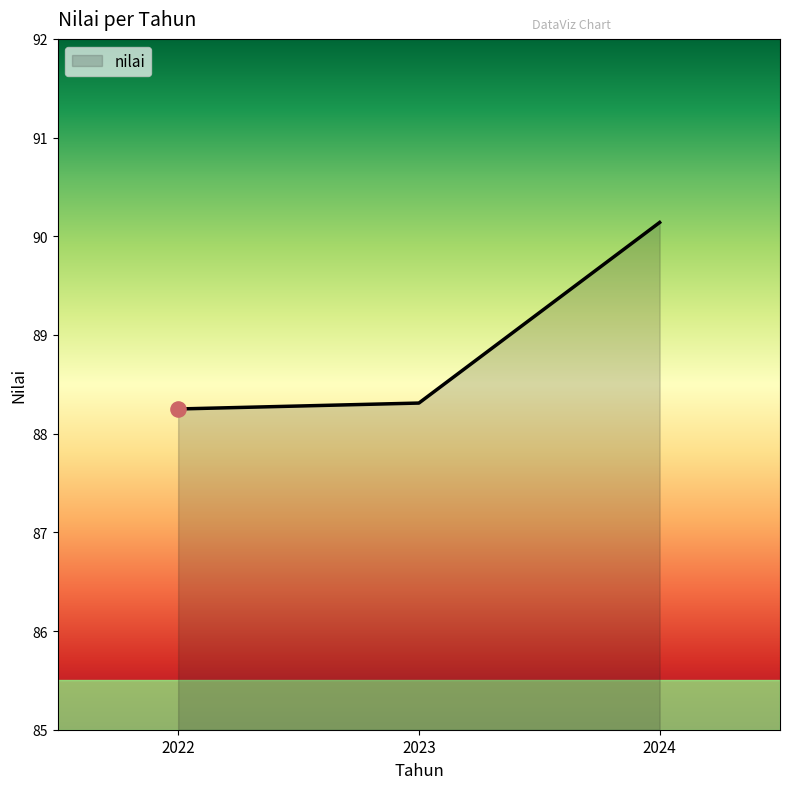

Which has a higher value, 2024 or 2022?

2024